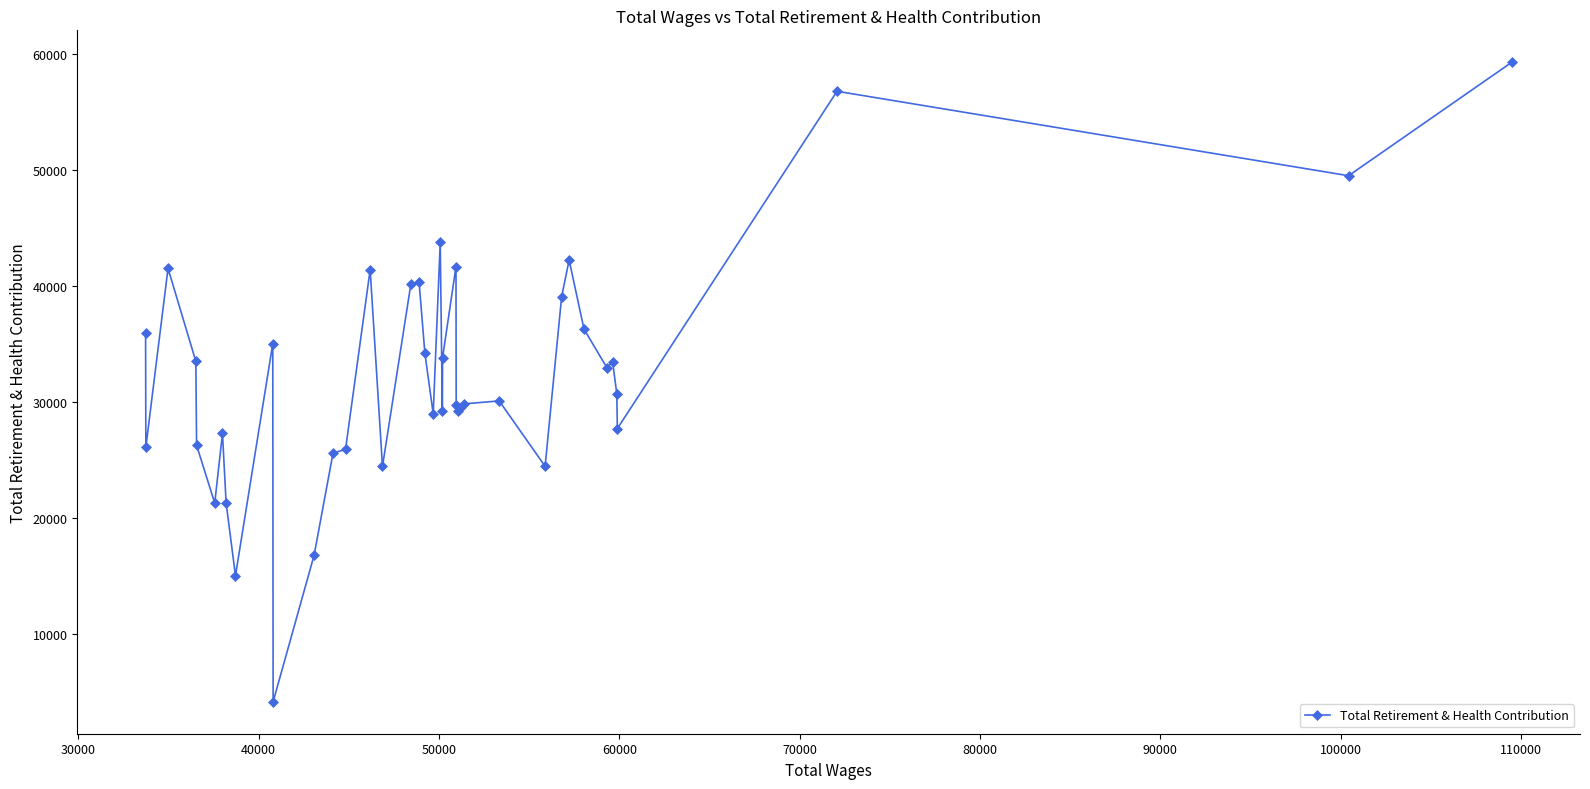

What is the difference between the maximum and minimum values?

55087